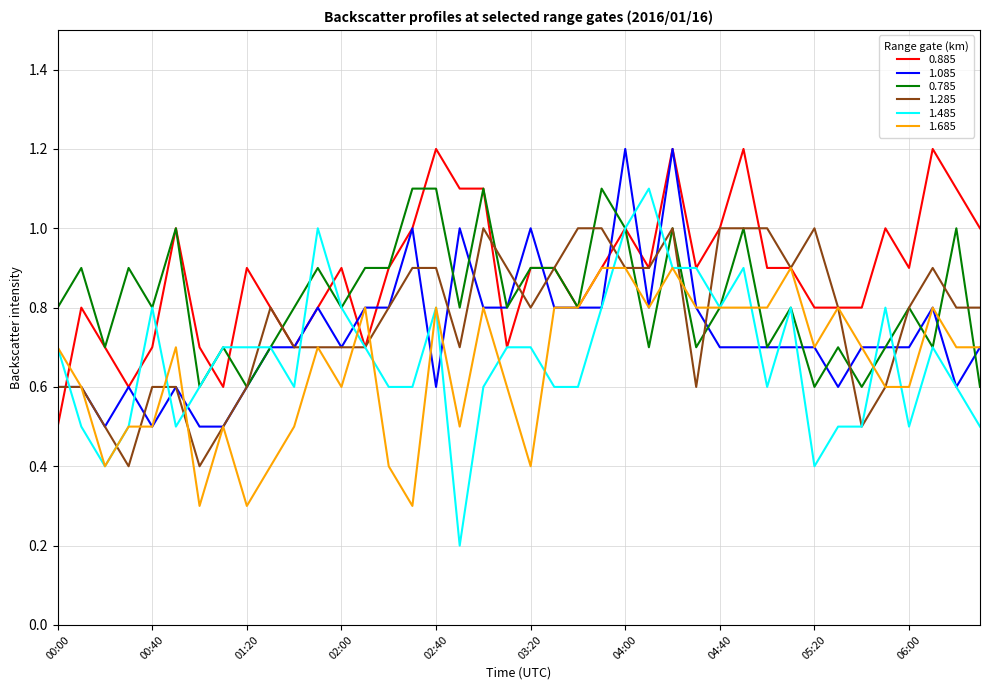

Reading left to right, list all the values displayed in this chart.

0.885: 0.5	0.8	0.7	0.6	0.7	1.0	0.7	0.6	0.9	0.8	0.7	0.8	0.9	0.7	0.9	1.0	1.2	1.1	1.1	0.7	0.9	0.9	0.8	0.9	1.0	0.9	1.2	0.9	1.0	1.2	0.9	0.9	0.8	0.8	0.8	1.0	0.9	1.2	1.1	1.0
1.085: 0.6	0.6	0.5	0.6	0.5	0.6	0.5	0.5	0.6	0.7	0.7	0.8	0.7	0.8	0.8	1.0	0.6	1.0	0.8	0.8	1.0	0.8	0.8	0.8	1.2	0.8	1.2	0.8	0.7	0.7	0.7	0.7	0.7	0.6	0.7	0.7	0.7	0.8	0.6	0.7
0.785: 0.8	0.9	0.7	0.9	0.8	1.0	0.6	0.7	0.6	0.7	0.8	0.9	0.8	0.9	0.9	1.1	1.1	0.8	1.1	0.8	0.9	0.9	0.8	1.1	1.0	0.7	1.0	0.7	0.8	1.0	0.7	0.8	0.6	0.7	0.6	0.7	0.8	0.7	1.0	0.6
1.285: 0.6	0.6	0.5	0.4	0.6	0.6	0.4	0.5	0.6	0.8	0.7	0.7	0.7	0.7	0.8	0.9	0.9	0.7	1.0	0.9	0.8	0.9	1.0	1.0	0.9	0.9	1.0	0.6	1.0	1.0	1.0	0.9	1.0	0.8	0.5	0.6	0.8	0.9	0.8	0.8
1.485: 0.7	0.5	0.4	0.5	0.8	0.5	0.6	0.7	0.7	0.7	0.6	1.0	0.8	0.7	0.6	0.6	0.8	0.2	0.6	0.7	0.7	0.6	0.6	0.8	1.0	1.1	0.9	0.9	0.8	0.9	0.6	0.8	0.4	0.5	0.5	0.8	0.5	0.7	0.6	0.5
1.685: 0.7	0.6	0.4	0.5	0.5	0.7	0.3	0.5	0.3	0.4	0.5	0.7	0.6	0.8	0.4	0.3	0.8	0.5	0.8	0.6	0.4	0.8	0.8	0.9	0.9	0.8	0.9	0.8	0.8	0.8	0.8	0.9	0.7	0.8	0.7	0.6	0.6	0.8	0.7	0.7